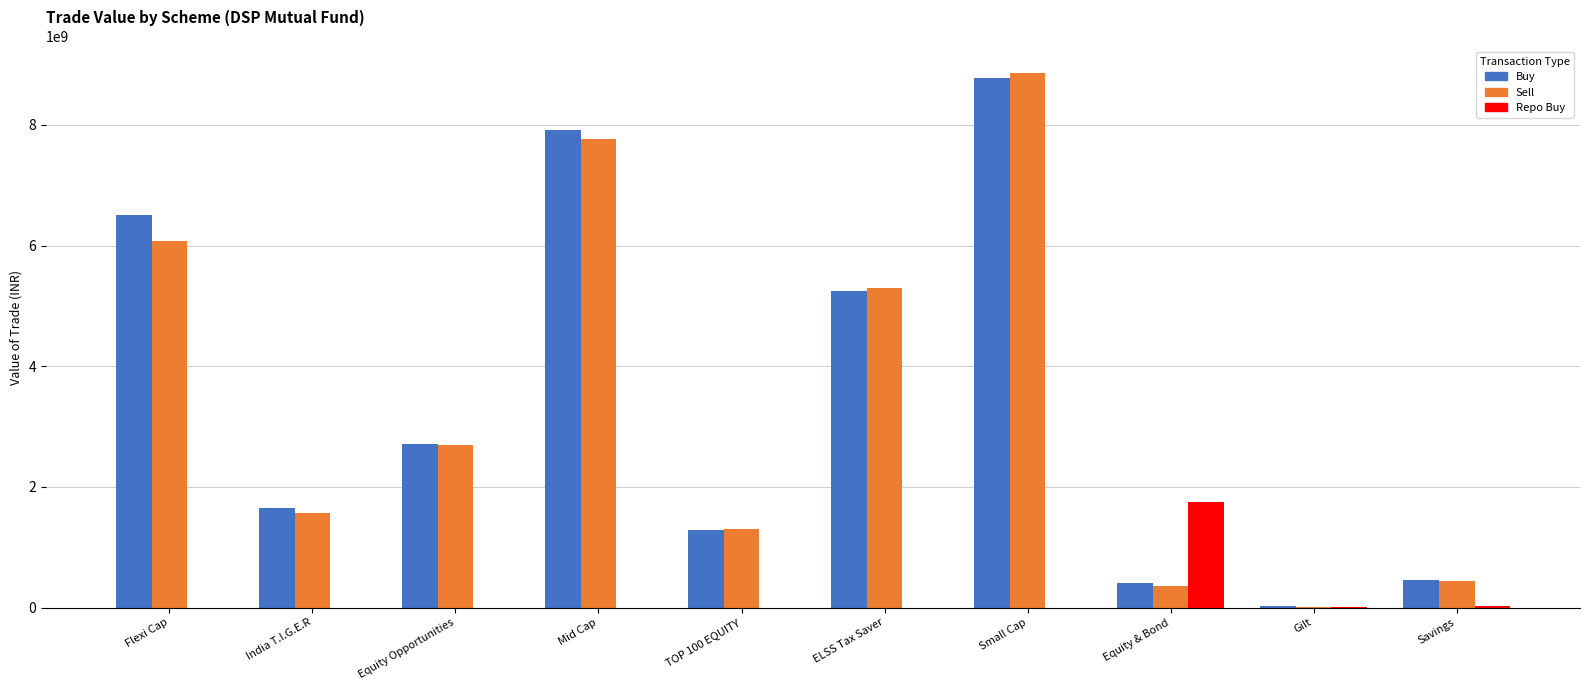

What is the total value across all series at Gilt?

34425424.0